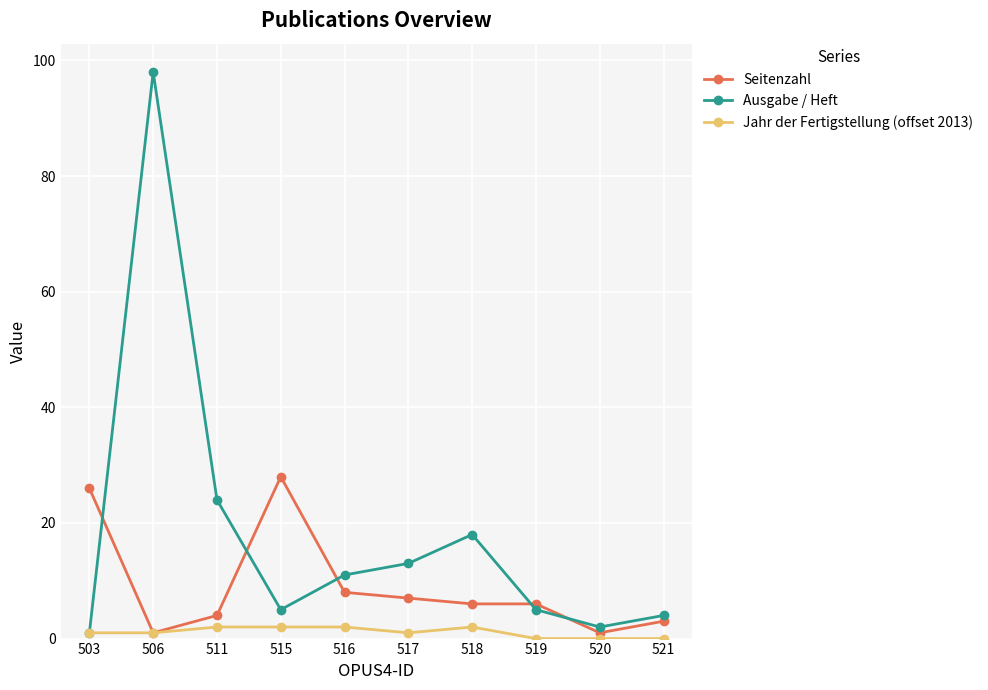

True or false: Ausgabe / Heft has a value of 1 at 503.

True